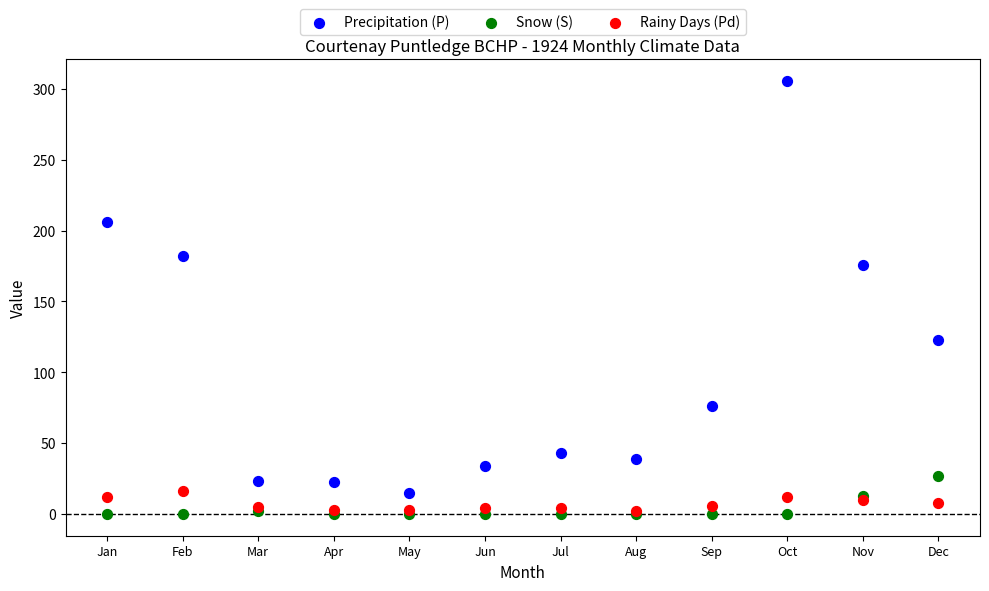

Across all series, what Y value is closest to 152?

175.8